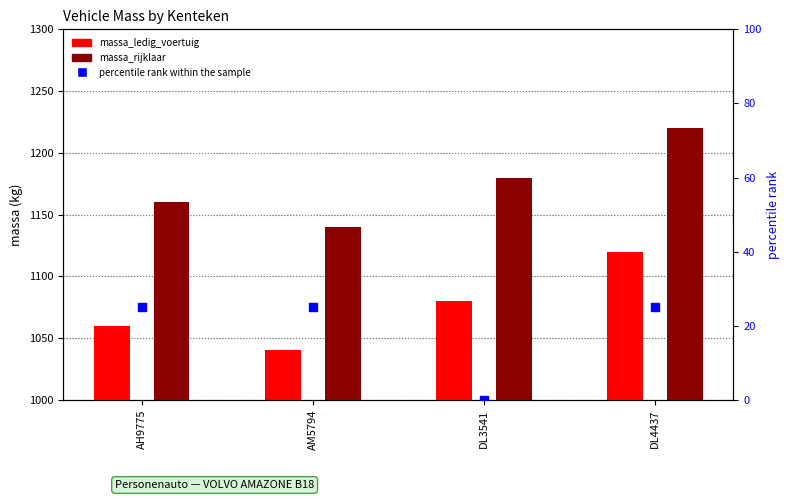

Which series has the largest total across all categories?

massa_rijklaar